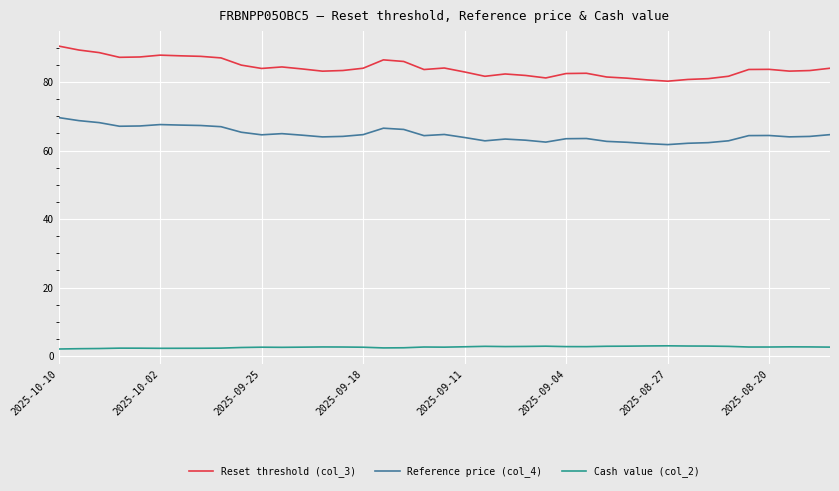

Which series has the largest range (max minus min)?

Reset threshold (col_3)